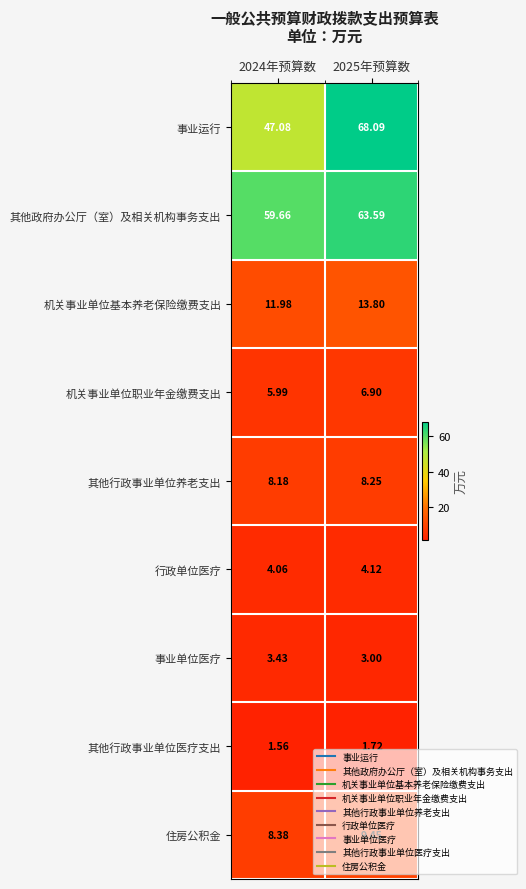

At 2024年预算数, list the series in order from largest to smallest.

其他政府办公厅（室）及相关机构事务支出, 事业运行, 机关事业单位基本养老保险缴费支出, 住房公积金, 其他行政事业单位养老支出, 机关事业单位职业年金缴费支出, 行政单位医疗, 事业单位医疗, 其他行政事业单位医疗支出